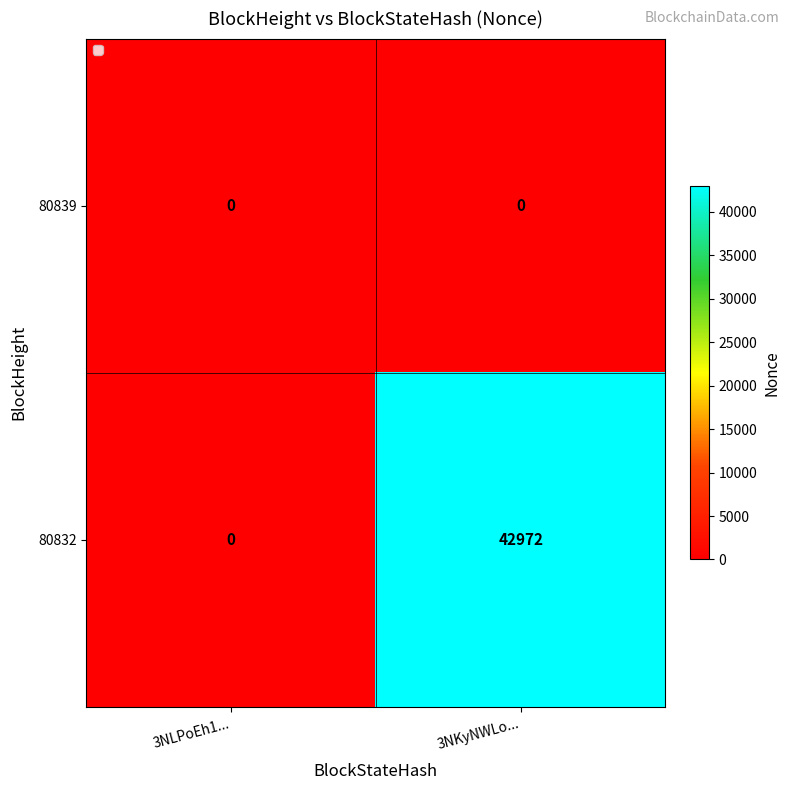

At how many categories does at least one series exceed 24979?

1